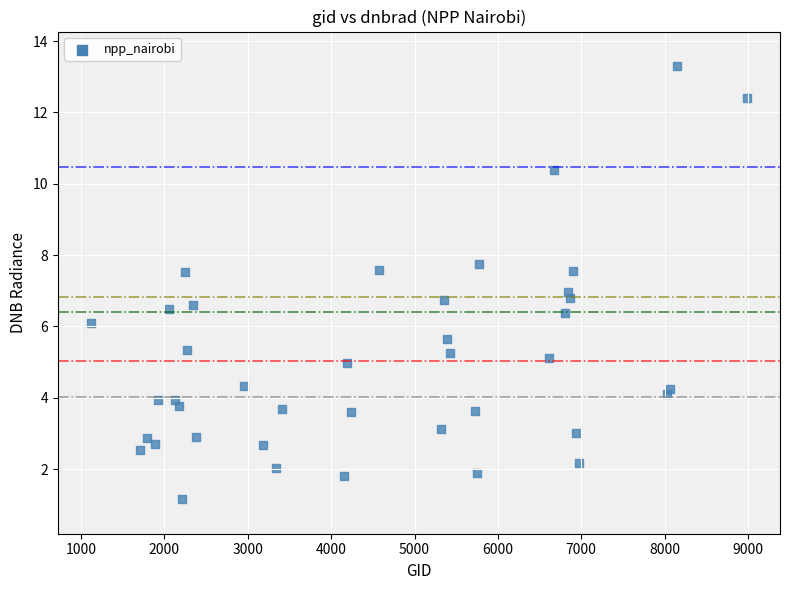

What is the range of Y values (max minus min)?

12.1